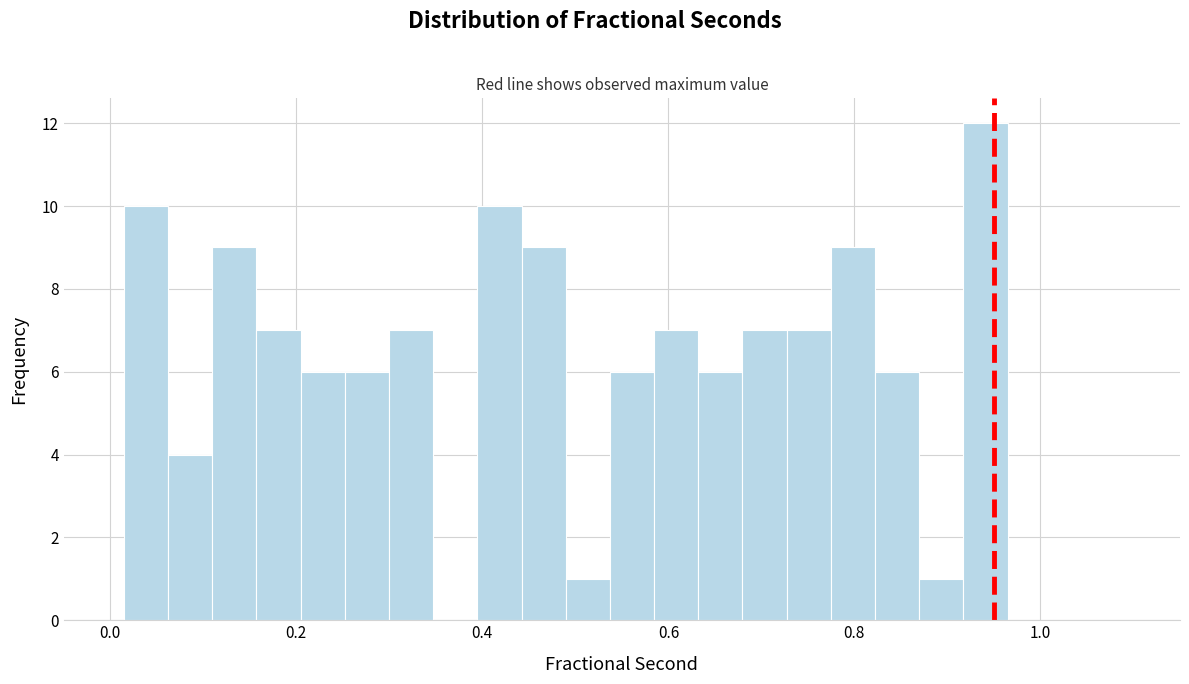

Around what value on the x-axis is the tallest bar? Give the approximate position of its centre, as read against the axis.

0.94